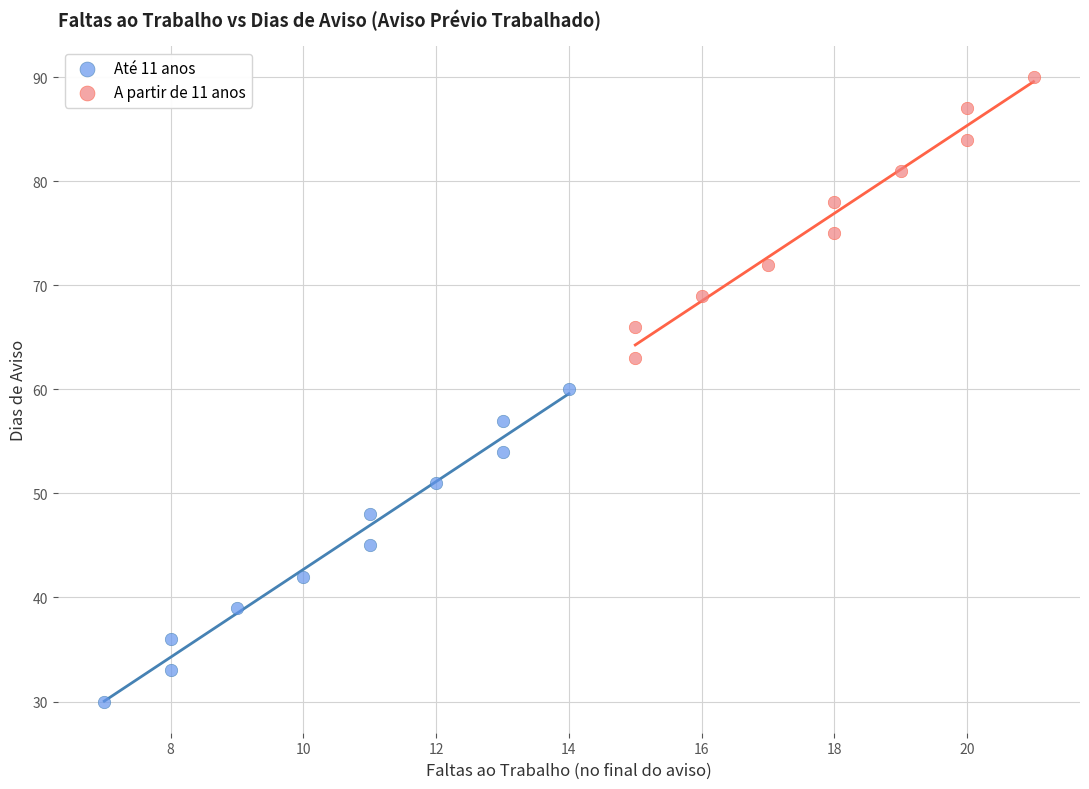

Which series reaches the maximum Y coordinate?

A partir de 11 anos